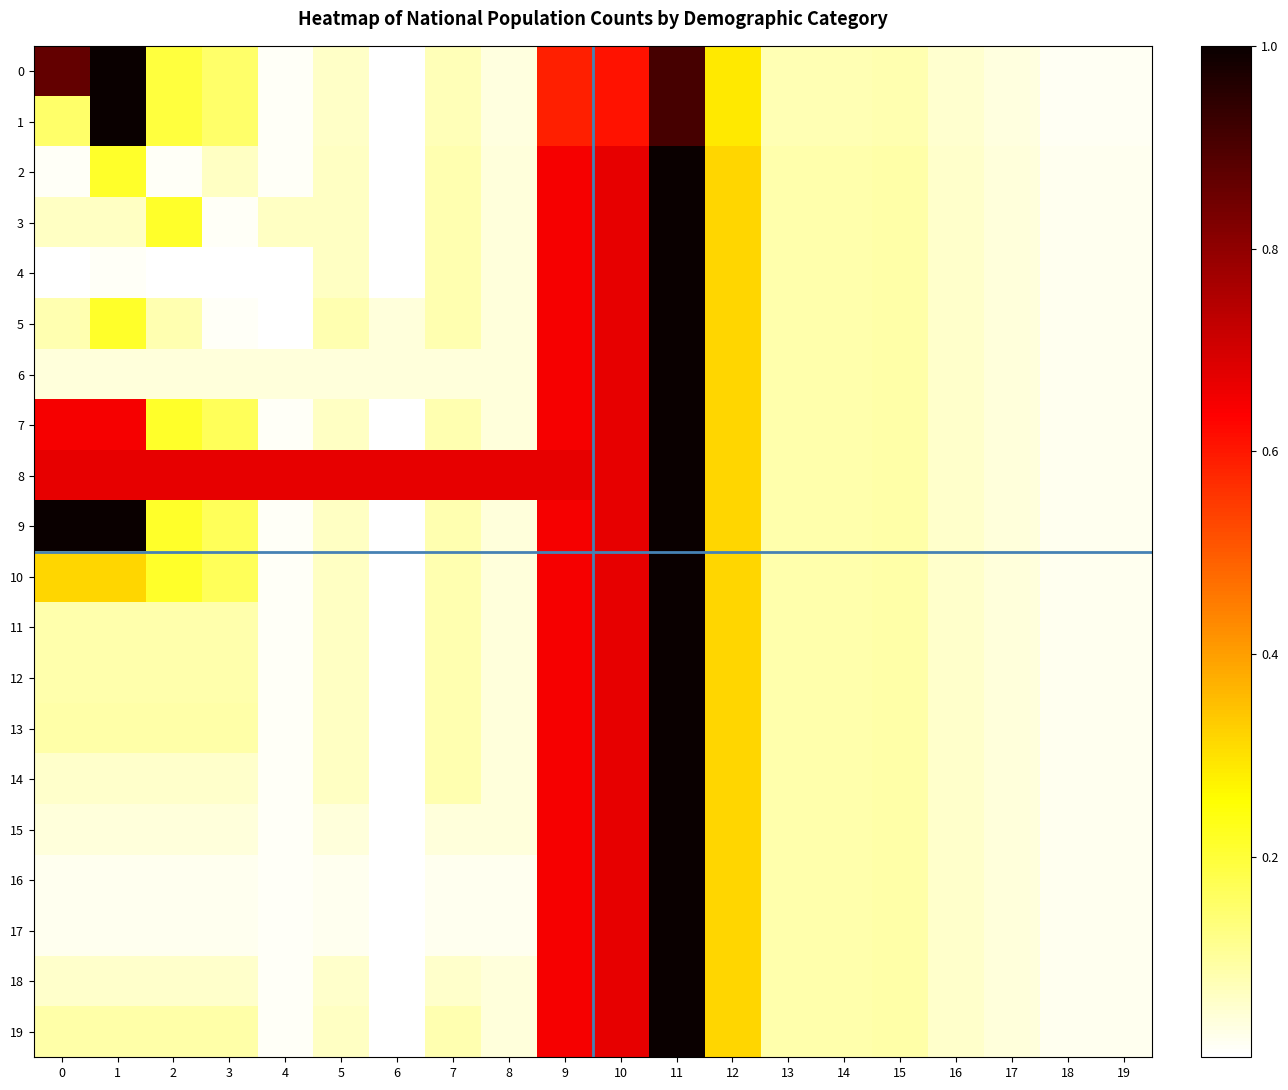

Reading right to left, extract all data points from this chart.

0: 19=0.0	18=0.0	17=0.0	16=0.1	15=0.1	14=0.1	13=0.1	12=0.3	11=0.9	10=0.6	9=0.6	8=0.0	7=0.1	6=0.0	5=0.1	4=0.0	3=0.2	2=0.2	1=1.0	0=0.9
1: 19=0.0	18=0.0	17=0.0	16=0.1	15=0.1	14=0.1	13=0.1	12=0.3	11=0.9	10=0.6	9=0.6	8=0.0	7=0.1	6=0.0	5=0.1	4=0.0	3=0.2	2=0.2	1=1.0	0=0.2
2: 19=0.0	18=0.0	17=0.0	16=0.1	15=0.1	14=0.1	13=0.1	12=0.3	11=1.0	10=0.7	9=0.6	8=0.0	7=0.1	6=0.0	5=0.1	4=0.0	3=0.1	2=0.0	1=0.2	0=0.0
3: 19=0.0	18=0.0	17=0.0	16=0.1	15=0.1	14=0.1	13=0.1	12=0.3	11=1.0	10=0.7	9=0.6	8=0.0	7=0.1	6=0.0	5=0.1	4=0.1	3=0.0	2=0.2	1=0.1	0=0.1
4: 19=0.0	18=0.0	17=0.0	16=0.1	15=0.1	14=0.1	13=0.1	12=0.3	11=1.0	10=0.7	9=0.6	8=0.0	7=0.1	6=0.0	5=0.1	4=0.0	3=0.0	2=0.0	1=0.0	0=0.0
5: 19=0.0	18=0.0	17=0.0	16=0.1	15=0.1	14=0.1	13=0.1	12=0.3	11=1.0	10=0.7	9=0.6	8=0.0	7=0.1	6=0.0	5=0.1	4=0.0	3=0.0	2=0.1	1=0.2	0=0.1
6: 19=0.0	18=0.0	17=0.0	16=0.1	15=0.1	14=0.1	13=0.1	12=0.3	11=1.0	10=0.7	9=0.6	8=0.0	7=0.0	6=0.0	5=0.0	4=0.0	3=0.0	2=0.0	1=0.0	0=0.0
7: 19=0.0	18=0.0	17=0.0	16=0.1	15=0.1	14=0.1	13=0.1	12=0.3	11=1.0	10=0.7	9=0.6	8=0.0	7=0.1	6=0.0	5=0.1	4=0.0	3=0.2	2=0.2	1=0.6	0=0.6
8: 19=0.0	18=0.0	17=0.0	16=0.1	15=0.1	14=0.1	13=0.1	12=0.3	11=1.0	10=0.7	9=0.7	8=0.7	7=0.7	6=0.7	5=0.7	4=0.7	3=0.7	2=0.7	1=0.7	0=0.7
9: 19=0.0	18=0.0	17=0.0	16=0.1	15=0.1	14=0.1	13=0.1	12=0.3	11=1.0	10=0.7	9=0.6	8=0.0	7=0.1	6=0.0	5=0.1	4=0.0	3=0.2	2=0.2	1=1.0	0=1.0
10: 19=0.0	18=0.0	17=0.0	16=0.1	15=0.1	14=0.1	13=0.1	12=0.3	11=1.0	10=0.7	9=0.6	8=0.0	7=0.1	6=0.0	5=0.1	4=0.0	3=0.2	2=0.2	1=0.3	0=0.3
11: 19=0.0	18=0.0	17=0.0	16=0.1	15=0.1	14=0.1	13=0.1	12=0.3	11=1.0	10=0.7	9=0.6	8=0.0	7=0.1	6=0.0	5=0.1	4=0.0	3=0.1	2=0.1	1=0.1	0=0.1
12: 19=0.0	18=0.0	17=0.0	16=0.1	15=0.1	14=0.1	13=0.1	12=0.3	11=1.0	10=0.7	9=0.6	8=0.0	7=0.1	6=0.0	5=0.1	4=0.0	3=0.1	2=0.1	1=0.1	0=0.1
13: 19=0.0	18=0.0	17=0.0	16=0.1	15=0.1	14=0.1	13=0.1	12=0.3	11=1.0	10=0.7	9=0.6	8=0.0	7=0.1	6=0.0	5=0.1	4=0.0	3=0.1	2=0.1	1=0.1	0=0.1
14: 19=0.0	18=0.0	17=0.0	16=0.1	15=0.1	14=0.1	13=0.1	12=0.3	11=1.0	10=0.7	9=0.6	8=0.0	7=0.1	6=0.0	5=0.1	4=0.0	3=0.1	2=0.1	1=0.1	0=0.1
15: 19=0.0	18=0.0	17=0.0	16=0.1	15=0.1	14=0.1	13=0.1	12=0.3	11=1.0	10=0.7	9=0.6	8=0.0	7=0.0	6=0.0	5=0.0	4=0.0	3=0.0	2=0.0	1=0.0	0=0.0
16: 19=0.0	18=0.0	17=0.0	16=0.1	15=0.1	14=0.1	13=0.1	12=0.3	11=1.0	10=0.7	9=0.6	8=0.0	7=0.0	6=0.0	5=0.0	4=0.0	3=0.0	2=0.0	1=0.0	0=0.0
17: 19=0.0	18=0.0	17=0.0	16=0.1	15=0.1	14=0.1	13=0.1	12=0.3	11=1.0	10=0.7	9=0.6	8=0.0	7=0.0	6=0.0	5=0.0	4=0.0	3=0.0	2=0.0	1=0.0	0=0.0
18: 19=0.0	18=0.0	17=0.0	16=0.1	15=0.1	14=0.1	13=0.1	12=0.3	11=1.0	10=0.7	9=0.6	8=0.0	7=0.1	6=0.0	5=0.1	4=0.0	3=0.1	2=0.1	1=0.1	0=0.1
19: 19=0.0	18=0.0	17=0.0	16=0.1	15=0.1	14=0.1	13=0.1	12=0.3	11=1.0	10=0.7	9=0.6	8=0.0	7=0.1	6=0.0	5=0.1	4=0.0	3=0.1	2=0.1	1=0.1	0=0.1